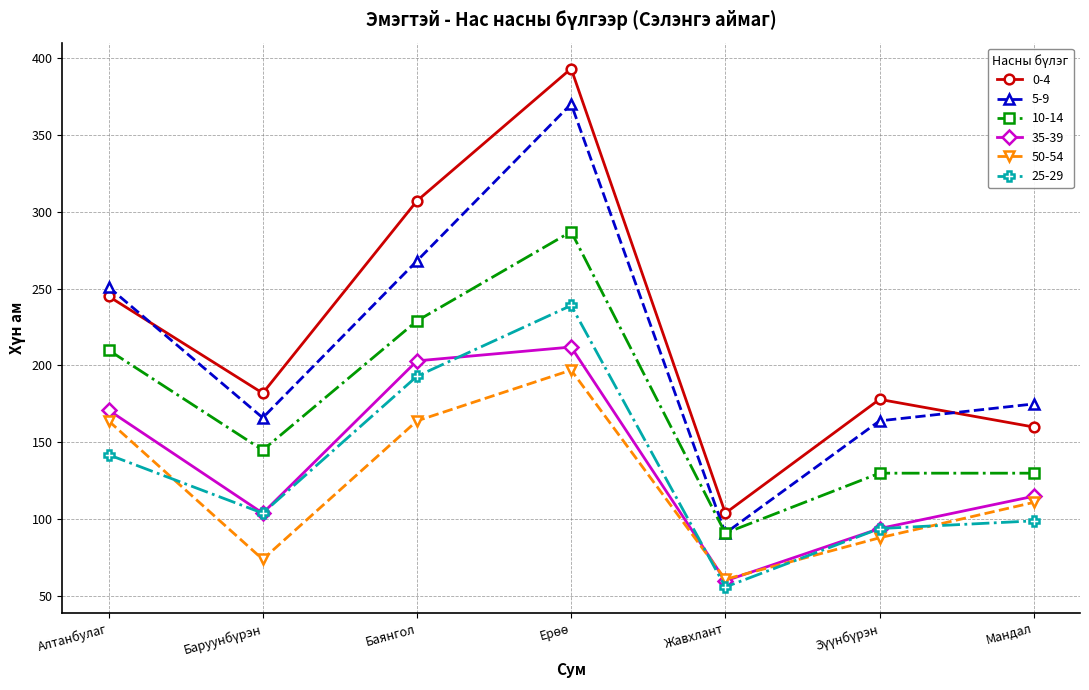

List the series in order of their peak value, highest first.

0-4, 5-9, 10-14, 25-29, 35-39, 50-54